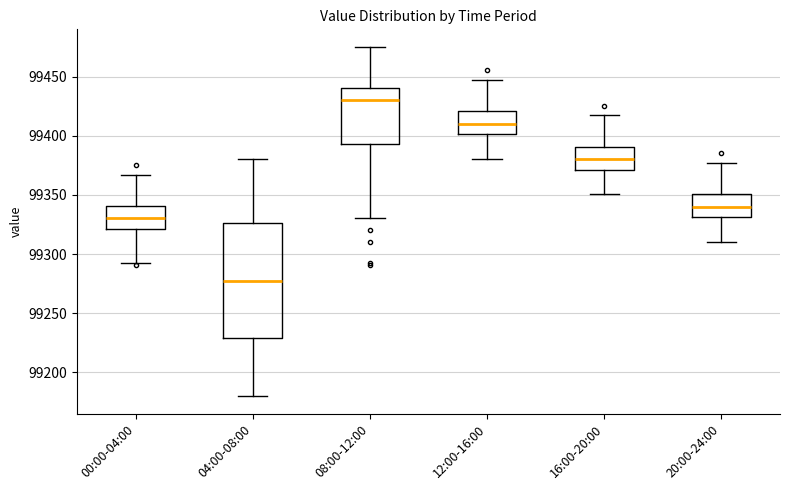

Which box has the highest median line?

08:00-12:00